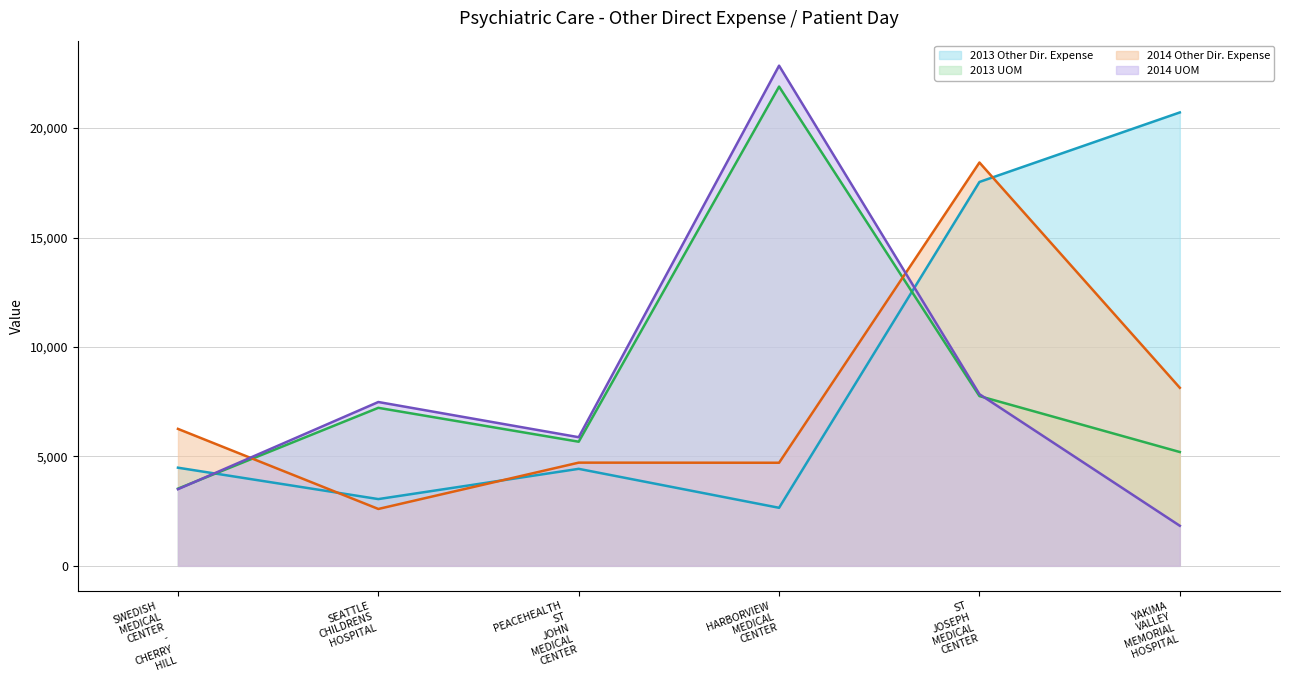

Which series has the largest range (max minus min)?

2014 UOM (line)